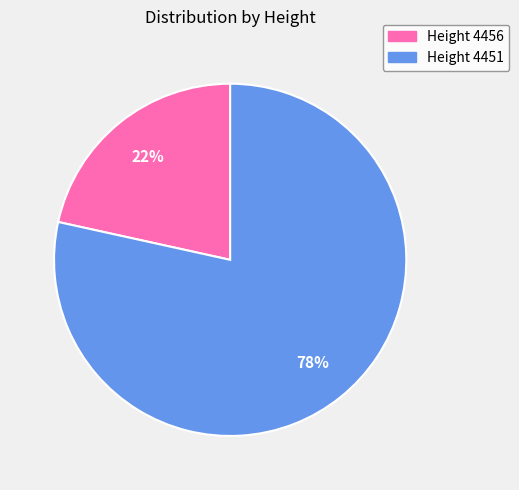

Which slice represents more than half of the pie?

Height 4451